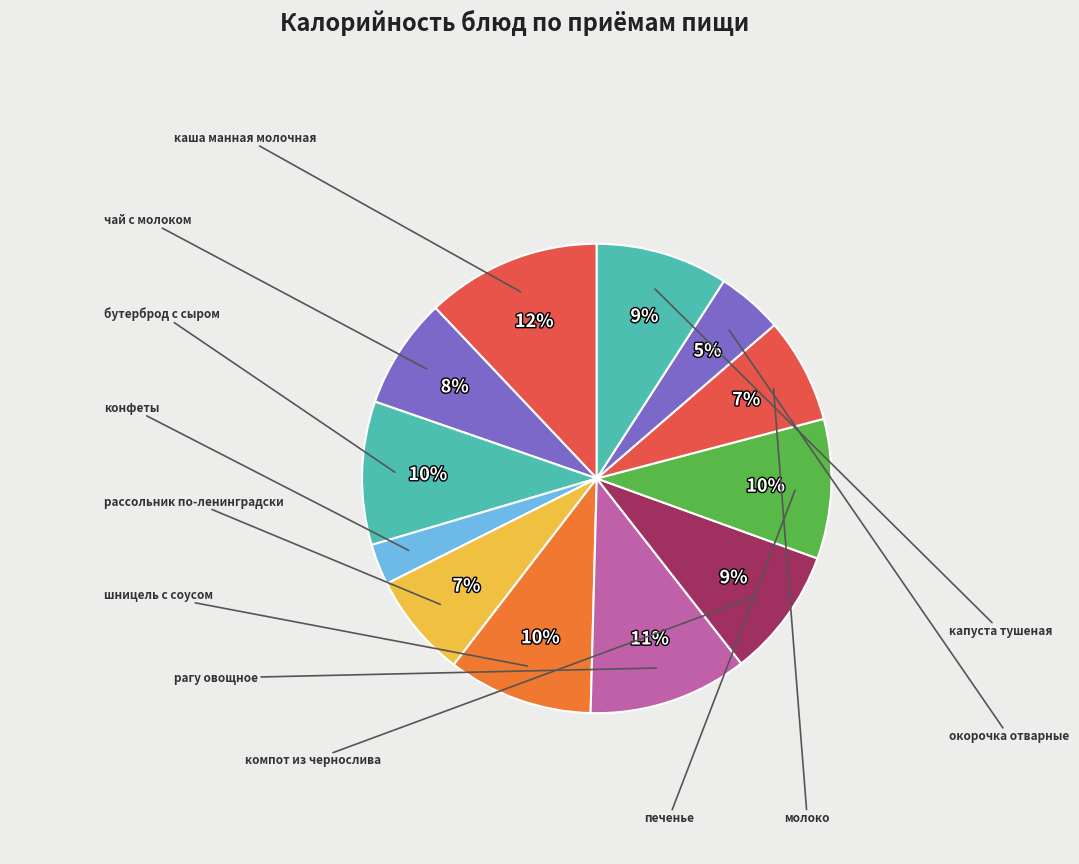

How many segments does this pie chart have?

12